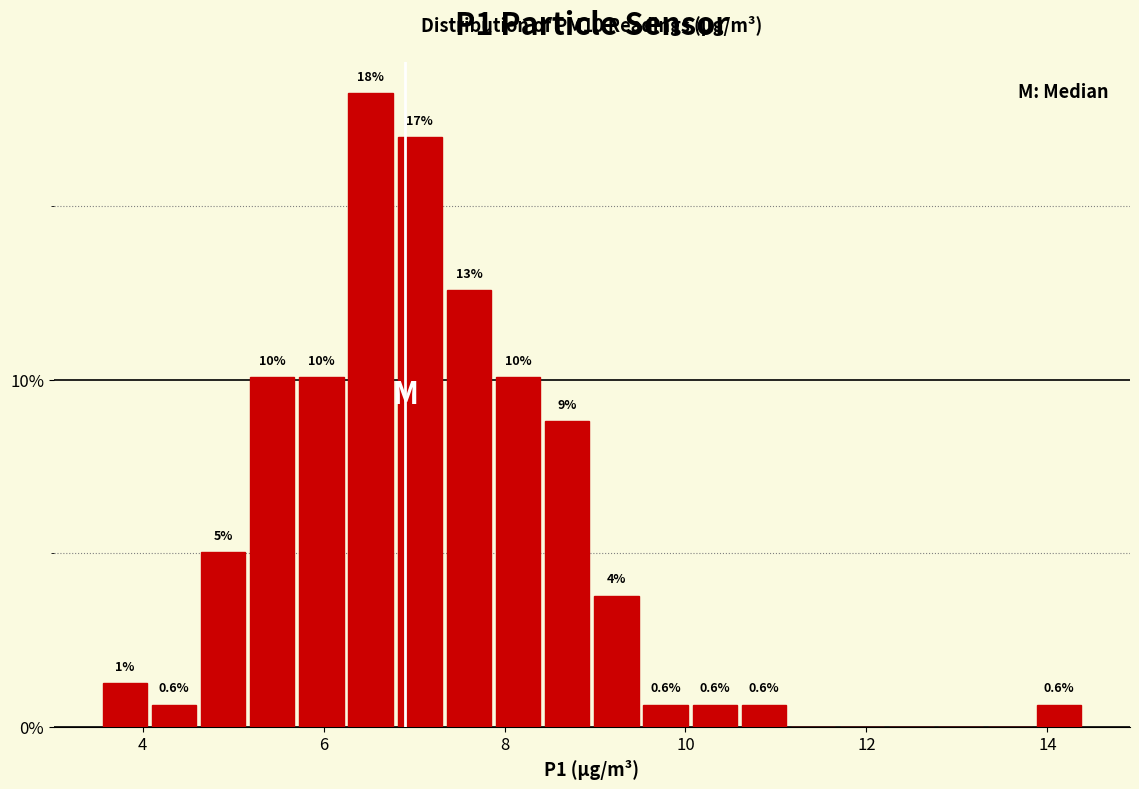

Read against the x-axis, roughly where is the centre of the tallest bar?

6.6